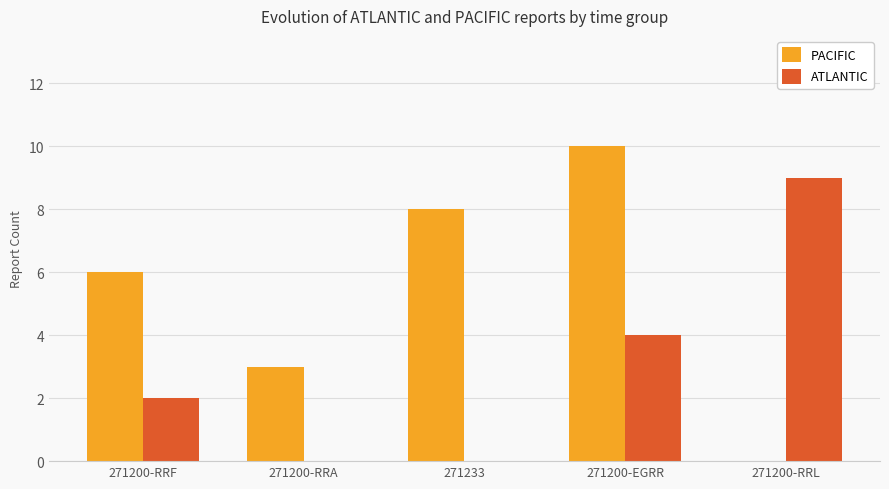

Reading right to left, transcribe all the data shown in this chart.

PACIFIC: 0	10	8	3	6
ATLANTIC: 9	4	0	0	2